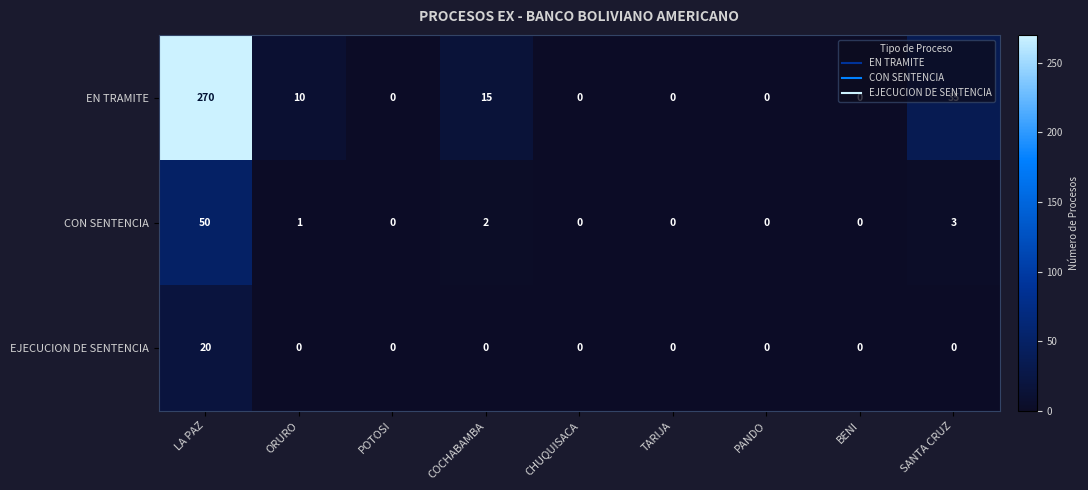

What is the sum of all CON SENTENCIA values?

56